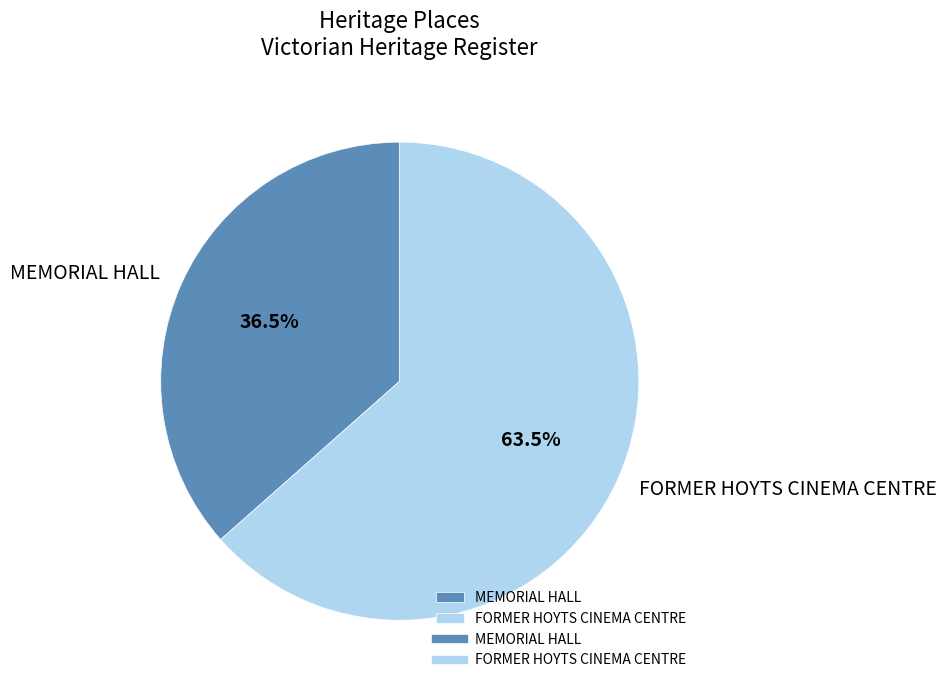

Which slice is the smallest?

MEMORIAL HALL